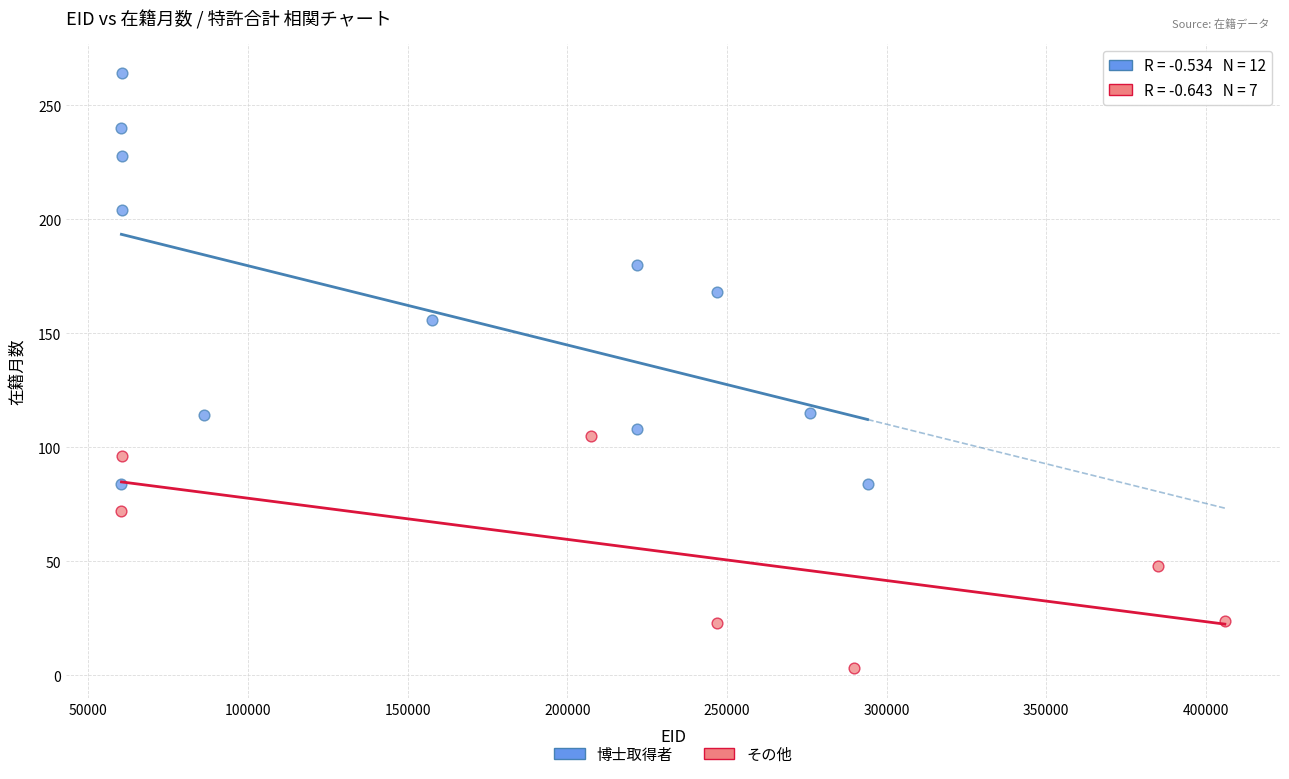

Which series has the largest Y range (max minus min)?

博士取得者